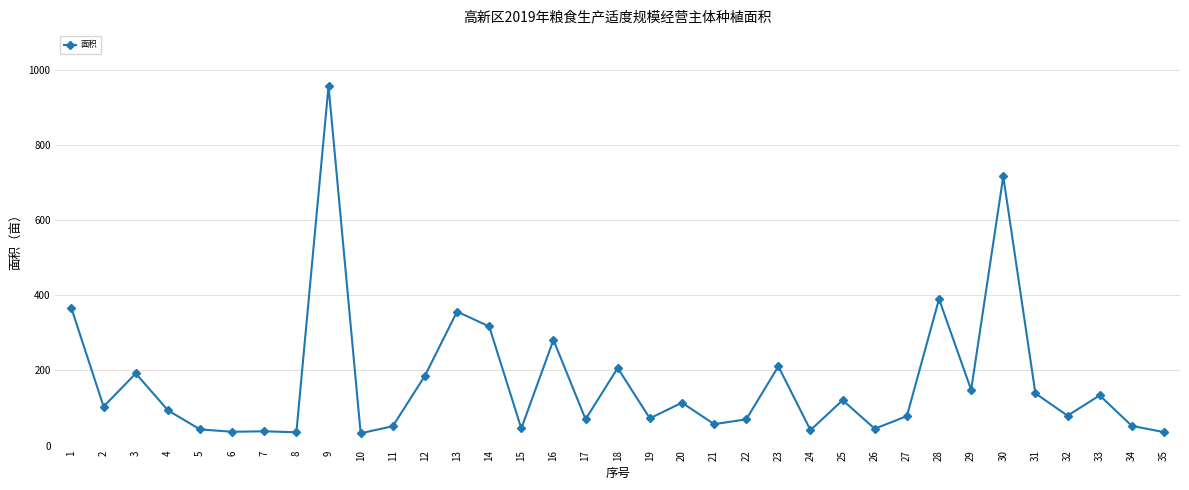

Is it true that the value at 11 is 84.6?

False